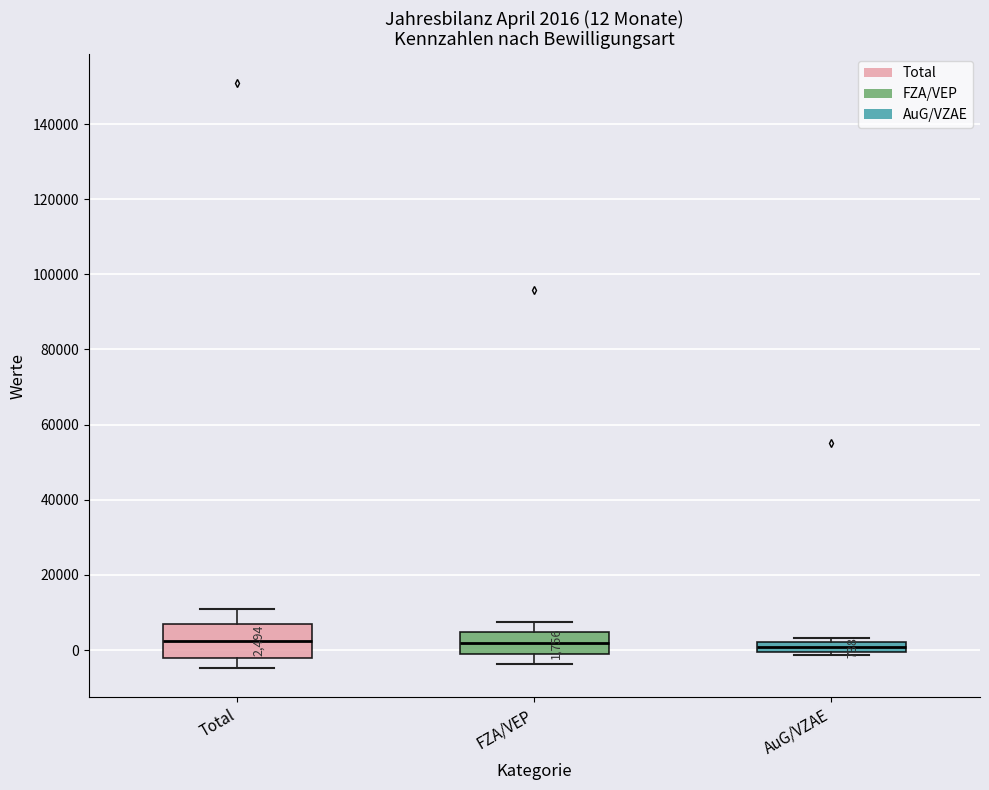

Which box is the tallest, from its lower edge to its upper edge?

Total